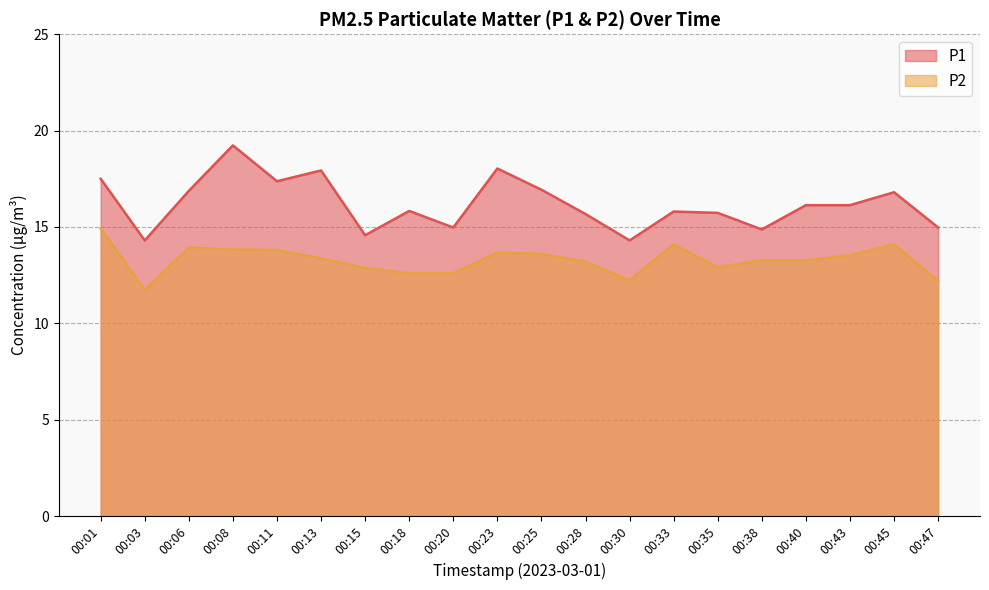

Is it true that P2 equals 13.9 at 00:06?

True